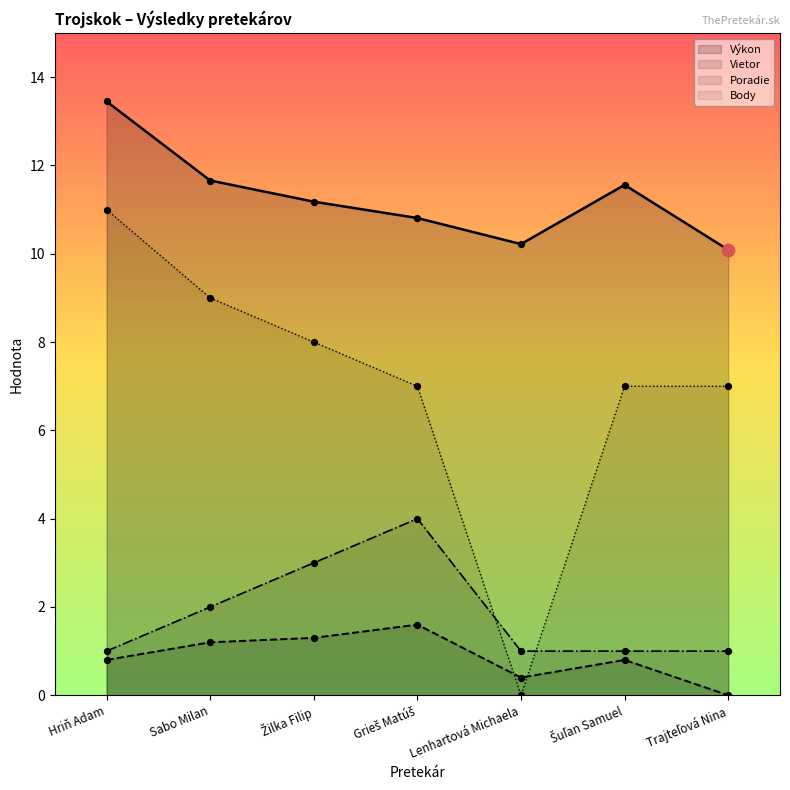

Which series has the widest spread of Y values?

Body